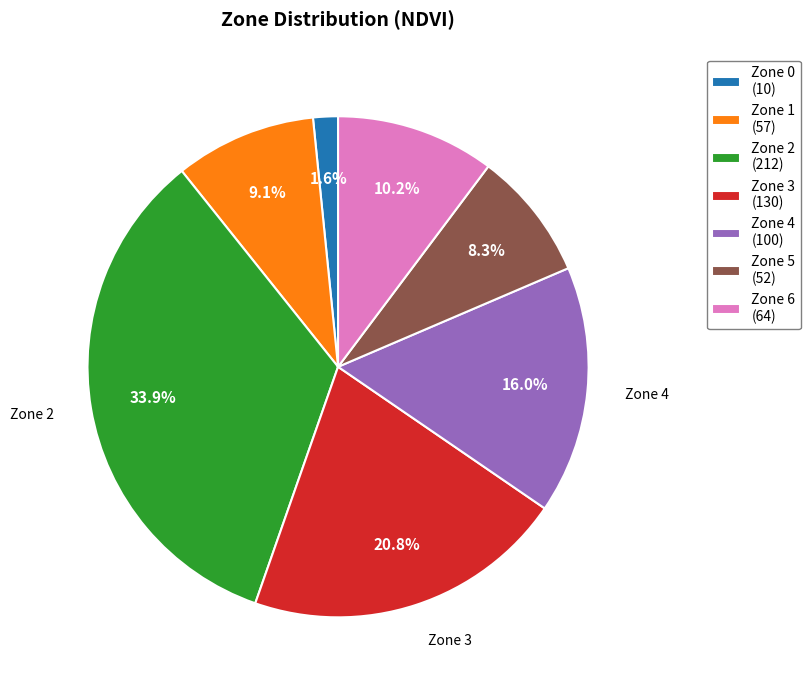

What percentage is NOT represented by Zone 1?

90.9%